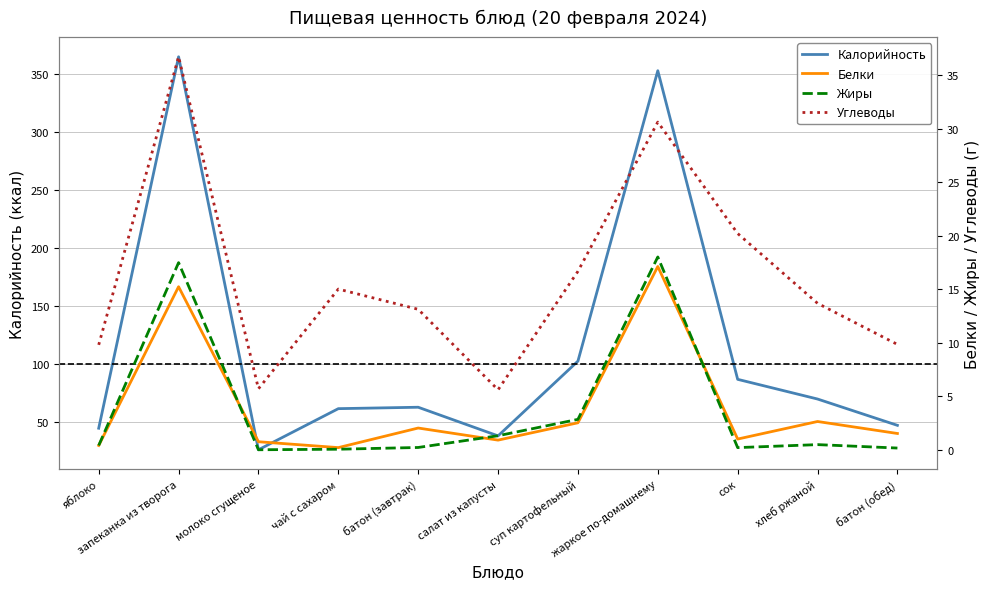

What position from the left is запеканка из творога?

2